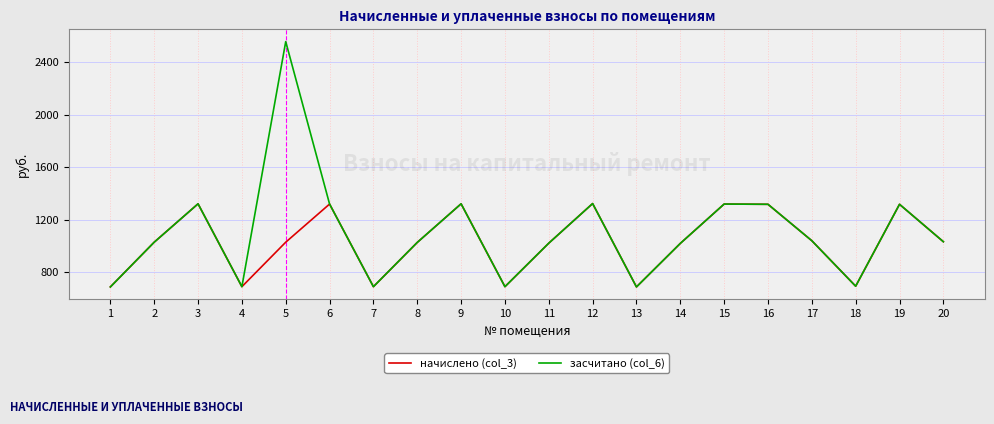

Where is the first local maximum for начислено (col_3)?

3